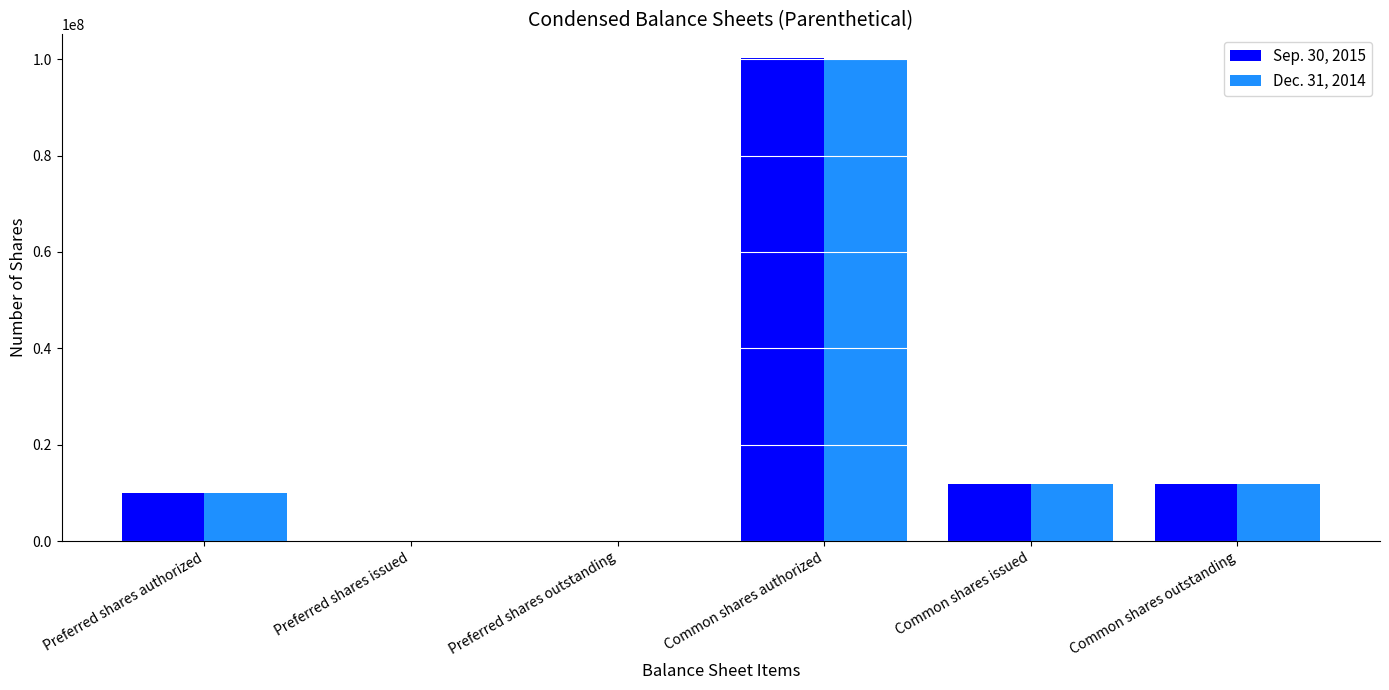

How many categories are shown in the chart?

6